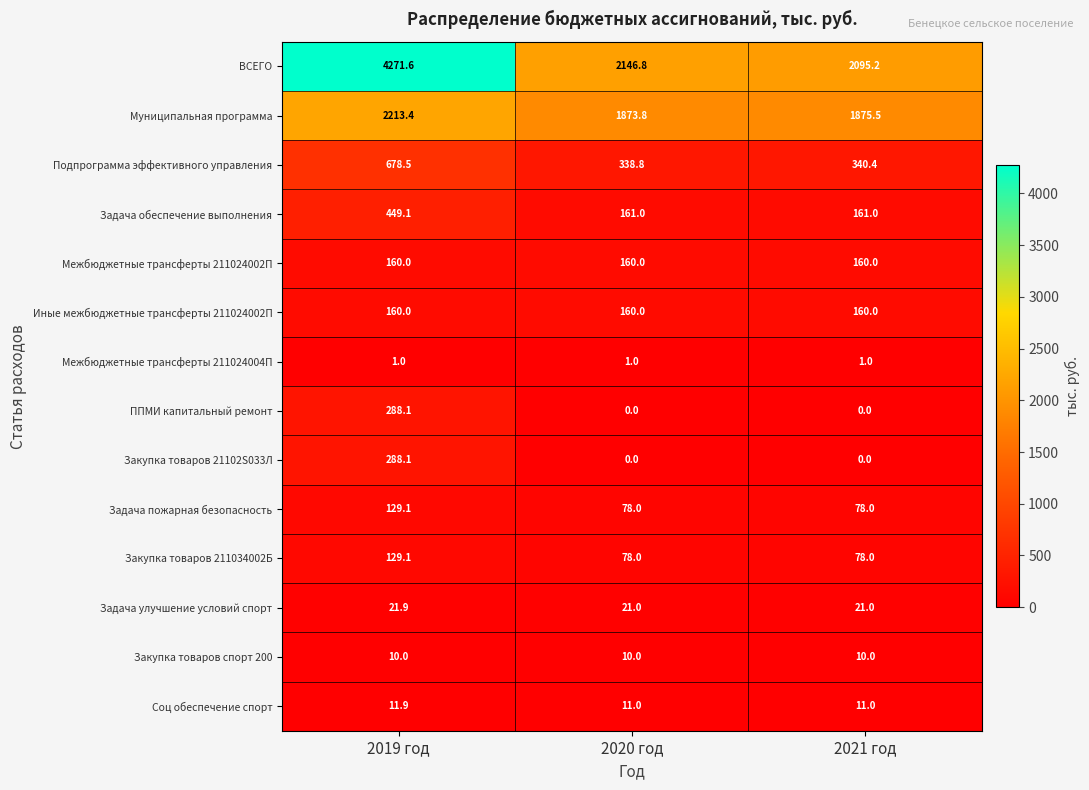

The ППМИ капитальный ремонт series shows -153.2 at 2020 год. True or false?

False